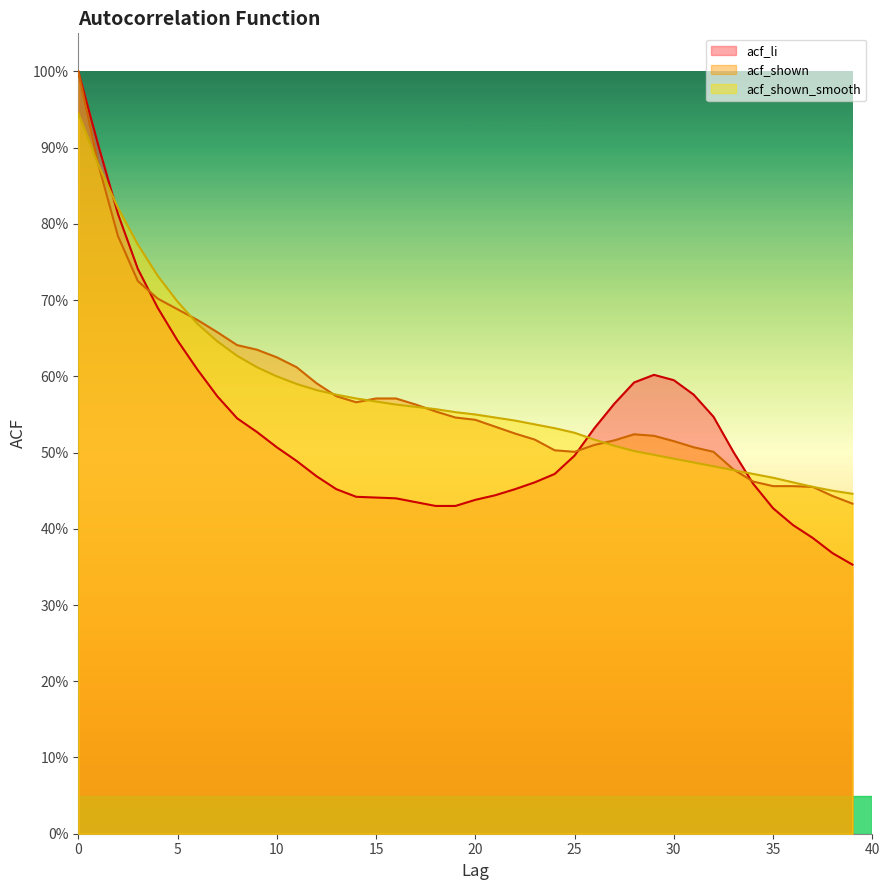

Reading left to right, what are all the values shown in this chart?

acf_li: 0=1.0	1=0.9	2=0.8	3=0.7	4=0.7	5=0.6	6=0.6	7=0.6	8=0.5	9=0.5	10=0.5	11=0.5	12=0.5	13=0.5	14=0.4	15=0.4	16=0.4	17=0.4	18=0.4	19=0.4	20=0.4	21=0.4	22=0.5	23=0.5	24=0.5	25=0.5	26=0.5	27=0.6	28=0.6	29=0.6	30=0.6	31=0.6	32=0.5	33=0.5	34=0.5	35=0.4	36=0.4	37=0.4	38=0.4	39=0.4
acf_shown: 0=1.0	1=0.9	2=0.8	3=0.7	4=0.7	5=0.7	6=0.7	7=0.7	8=0.6	9=0.6	10=0.6	11=0.6	12=0.6	13=0.6	14=0.6	15=0.6	16=0.6	17=0.6	18=0.6	19=0.5	20=0.5	21=0.5	22=0.5	23=0.5	24=0.5	25=0.5	26=0.5	27=0.5	28=0.5	29=0.5	30=0.5	31=0.5	32=0.5	33=0.5	34=0.5	35=0.5	36=0.5	37=0.5	38=0.4	39=0.4
acf_shown_smooth: 0=0.9	1=0.9	2=0.8	3=0.8	4=0.7	5=0.7	6=0.7	7=0.6	8=0.6	9=0.6	10=0.6	11=0.6	12=0.6	13=0.6	14=0.6	15=0.6	16=0.6	17=0.6	18=0.6	19=0.6	20=0.6	21=0.5	22=0.5	23=0.5	24=0.5	25=0.5	26=0.5	27=0.5	28=0.5	29=0.5	30=0.5	31=0.5	32=0.5	33=0.5	34=0.5	35=0.5	36=0.5	37=0.5	38=0.5	39=0.4